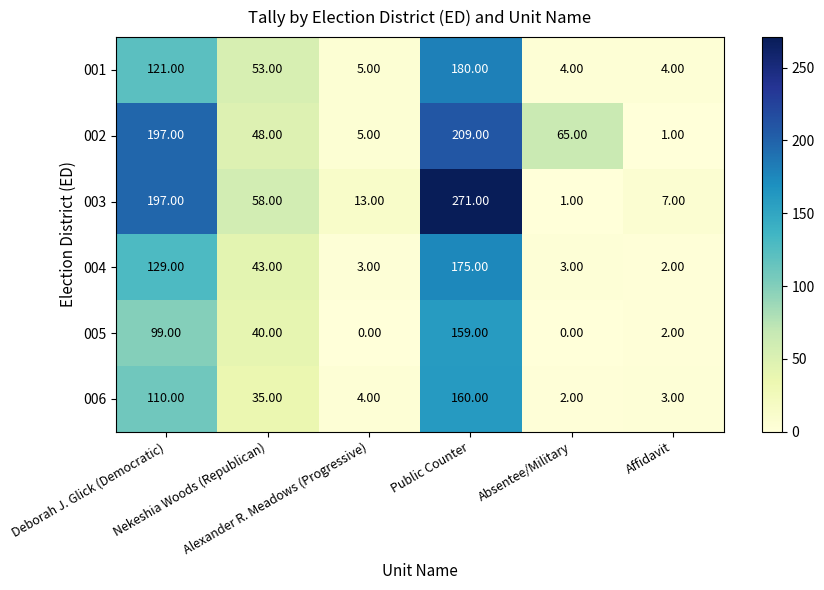

How many values in the 005 series are below 40?

3